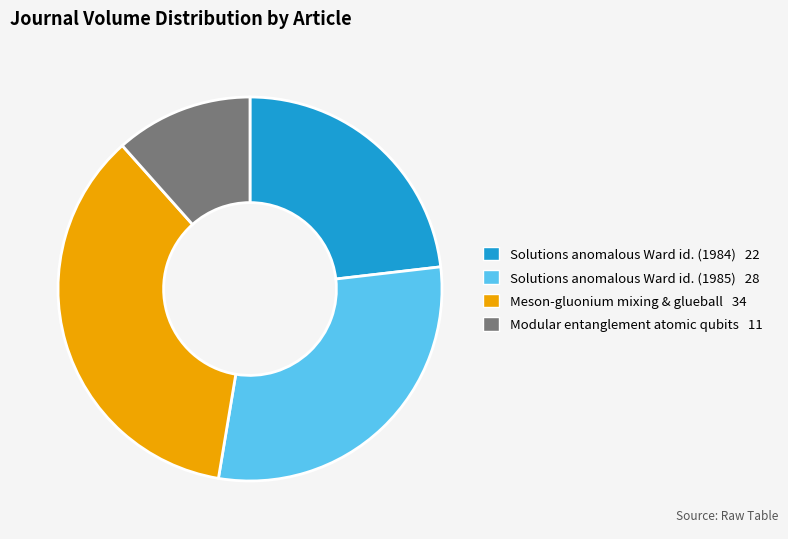

Is there any slice that represents more than half of the pie?

No